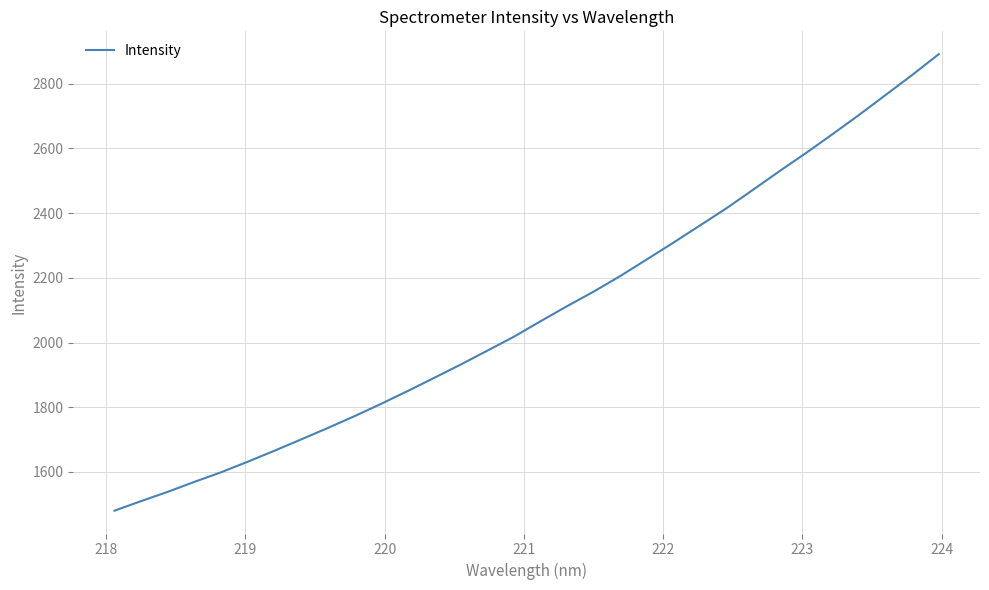

What is the difference between the maximum and minimum values?

1410.9